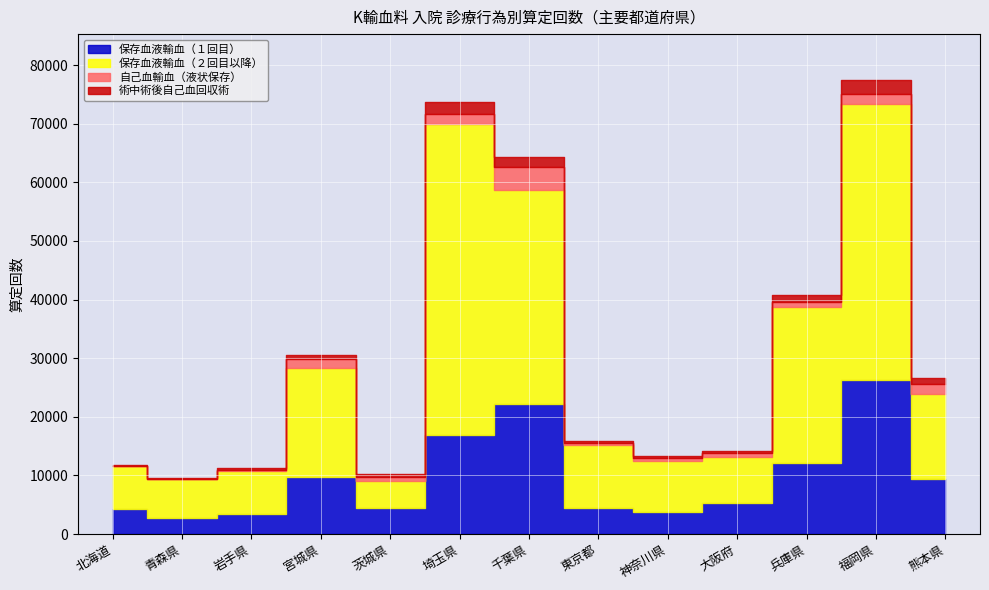

What is the average value of the 自己血輸血（液状保存） series?

1082